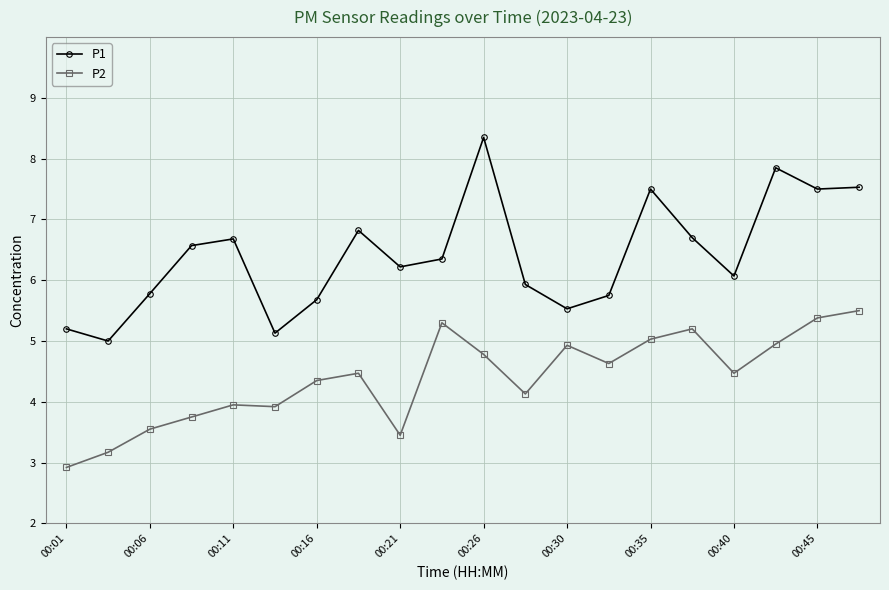

What is the minimum value shown in the chart?

2.9